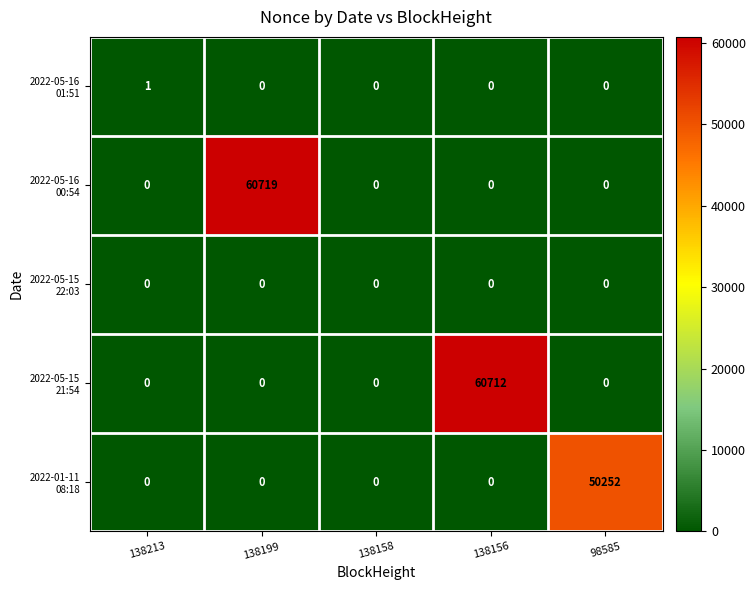

What is the difference between the highest and lowest values at 138199?

60719